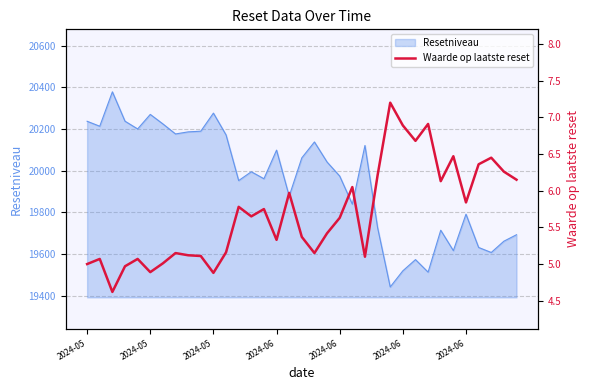

True or false: the data shows 5.7 at 13.

True